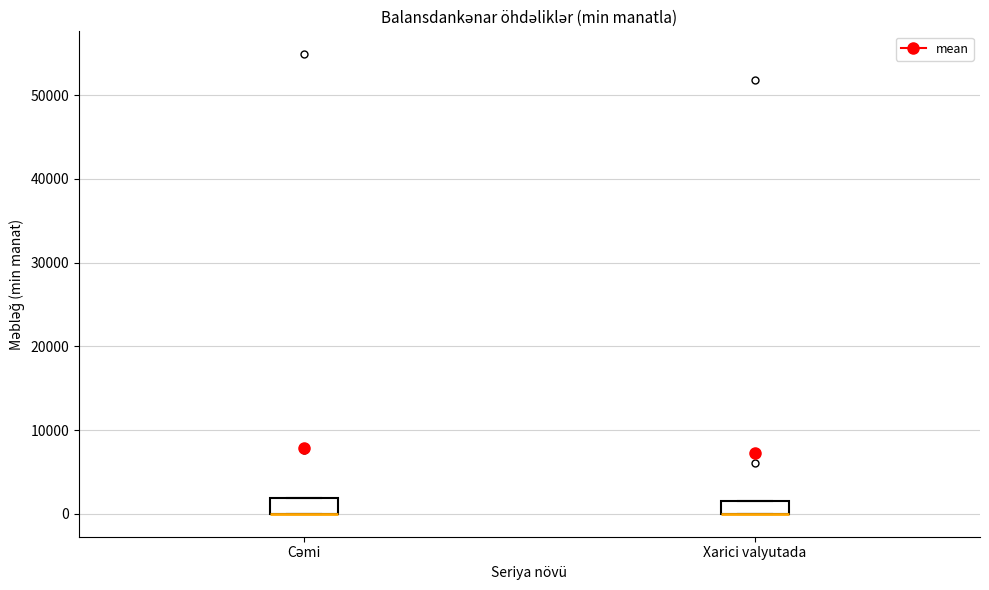

Where is the lower edge of the box for Xarici valyutada on the y-axis? The values are not printed on the chart, so give them approximately, as read against the axis.

0